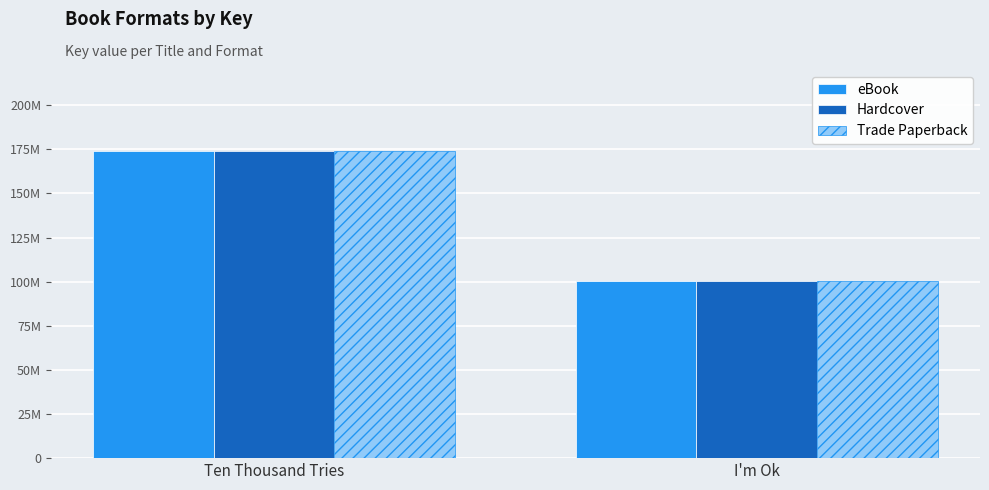

The Hardcover series shows 174026030 at Ten Thousand Tries. True or false?

True